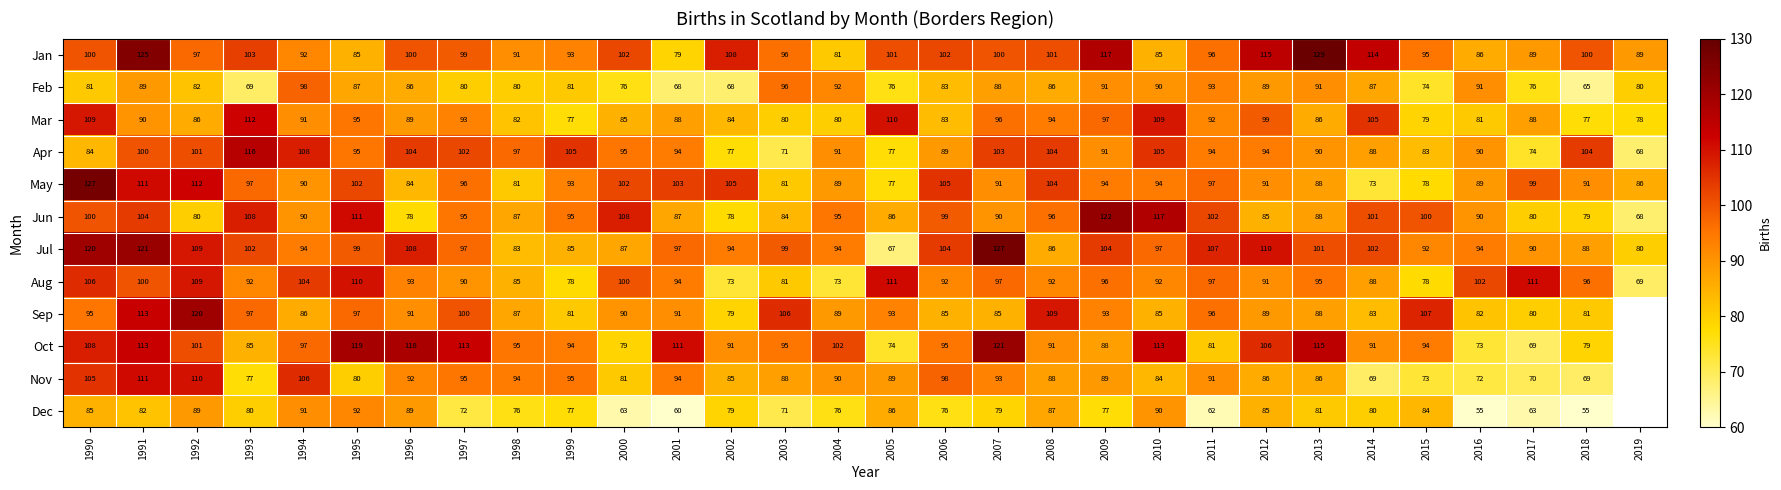

What is the total value across all series at 2004?

1052